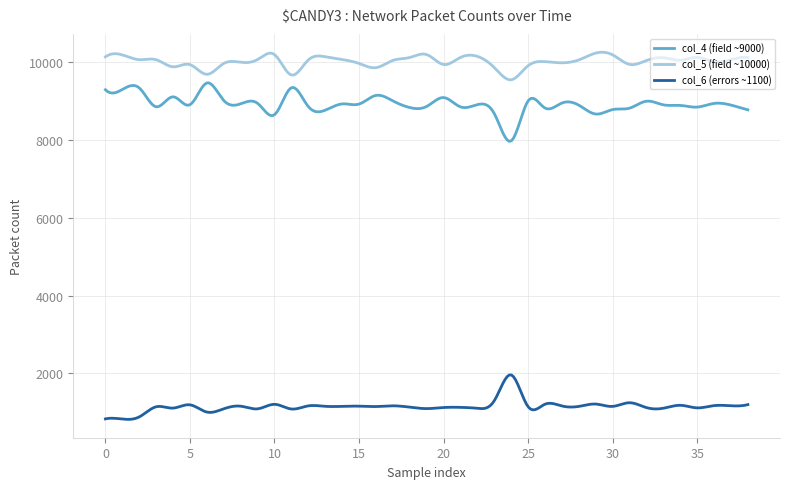

What is the difference between the maximum and minimum values in the col_4 (field ~9000) series?

1506.3